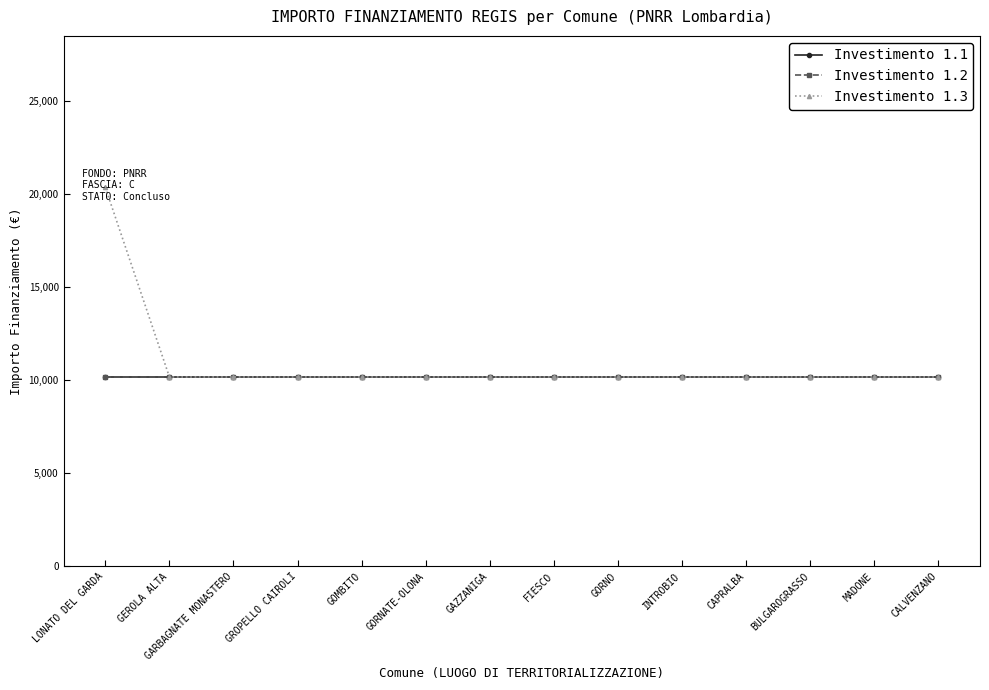

Is this an area chart (filled region under the line)?

No